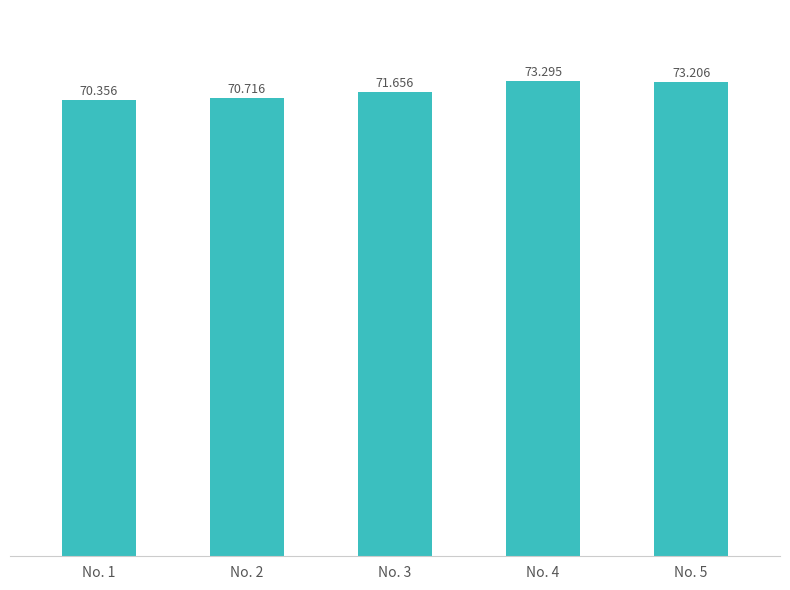

At which label does the data first exceed 71?

No. 3